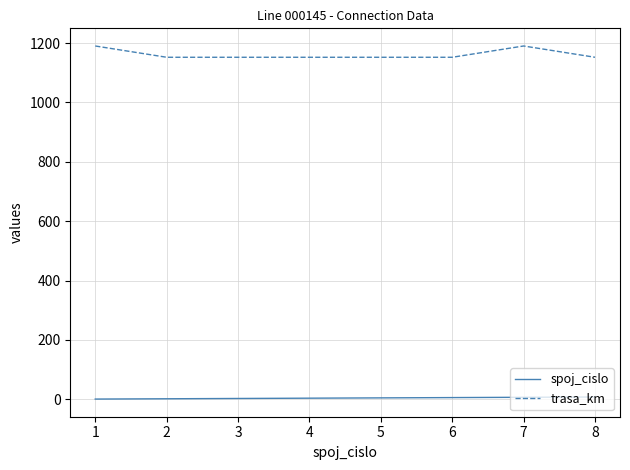

What is the sum of all spoj_cislo values?

36